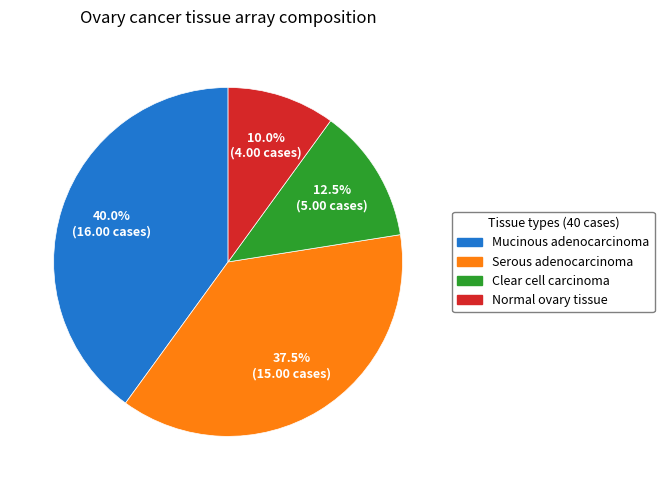

Is there any slice that represents more than half of the pie?

No